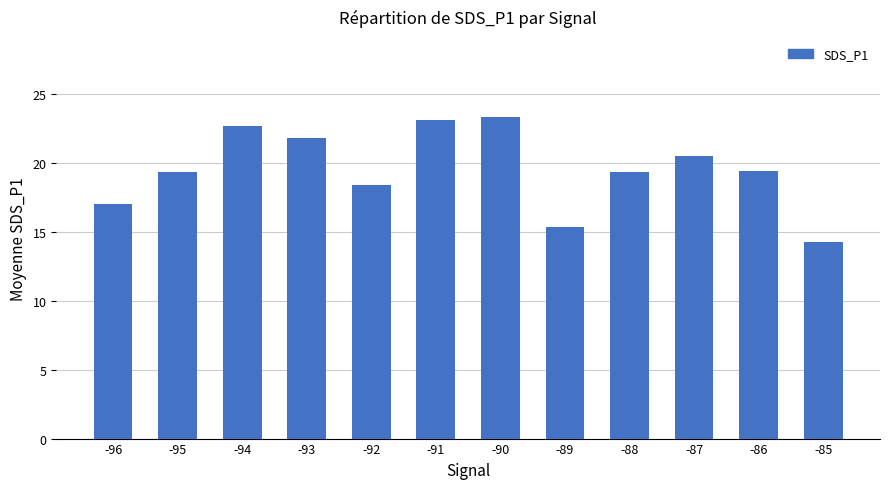

What is the smallest value displayed?

14.3